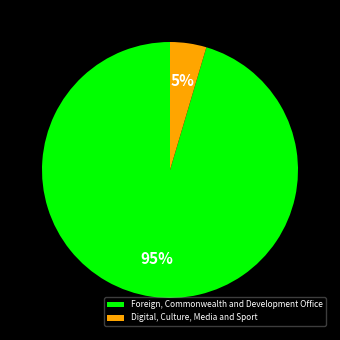

Count the number of slices in the pie.

2